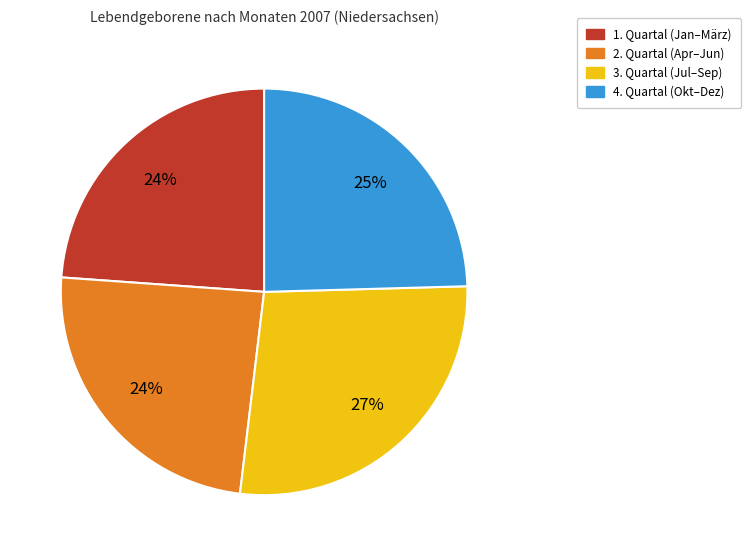

To the nearest percent, what is the average slice percentage?

25%